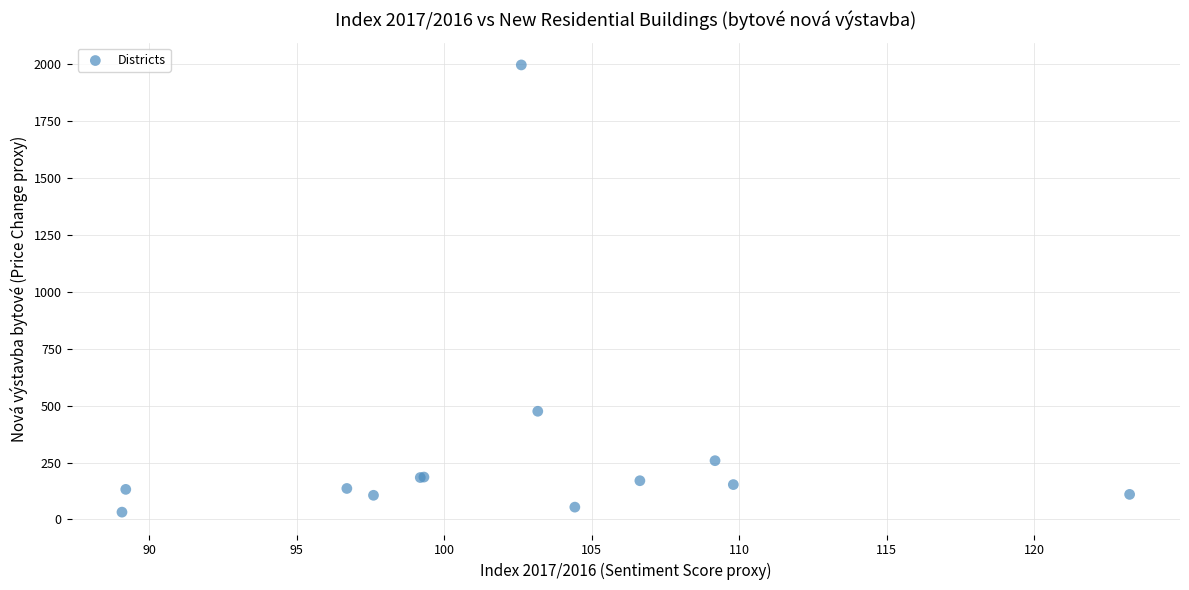

What Y value in the scatter plot is closest to 1014?

475